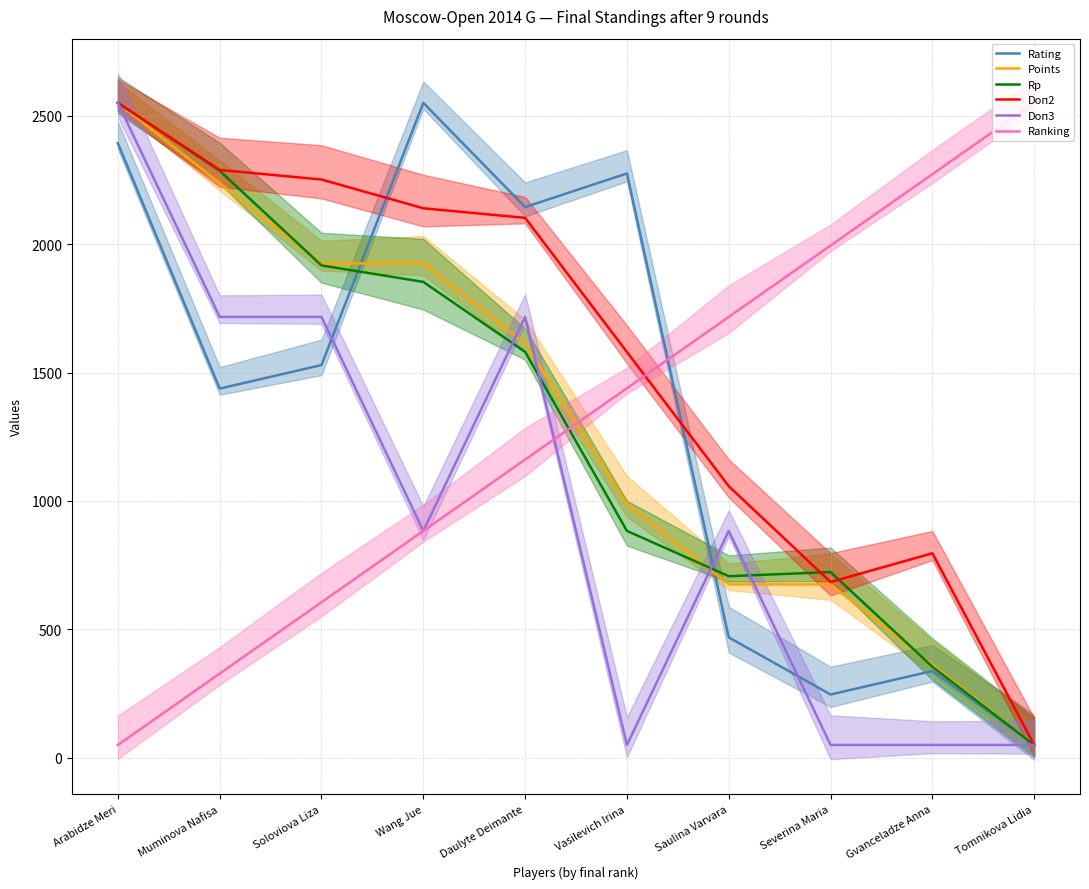

Reading left to right, what are all the values shown in this chart?

Rating: 2392.9	1437.4	1529.1	2550.0	2144.2	2275.1	468.8	246.3	338.0	50.0
Points: 2550.0	2237.5	1925.0	1925.0	1612.5	987.5	675.0	675.0	362.5	50.0
Rp: 2550.0	2285.6	1917.0	1852.9	1580.4	883.3	707.1	723.1	354.5	50.0
Doп2: 2550.0	2288.8	2251.5	2139.6	2102.2	1579.9	1057.5	684.3	796.3	50.0
Doп3: 2550.0	1716.7	1716.7	883.3	1716.7	50.0	883.3	50.0	50.0	50.0
Ranking: 50.0	327.8	605.6	883.3	1161.1	1438.9	1716.7	1994.4	2272.2	2550.0